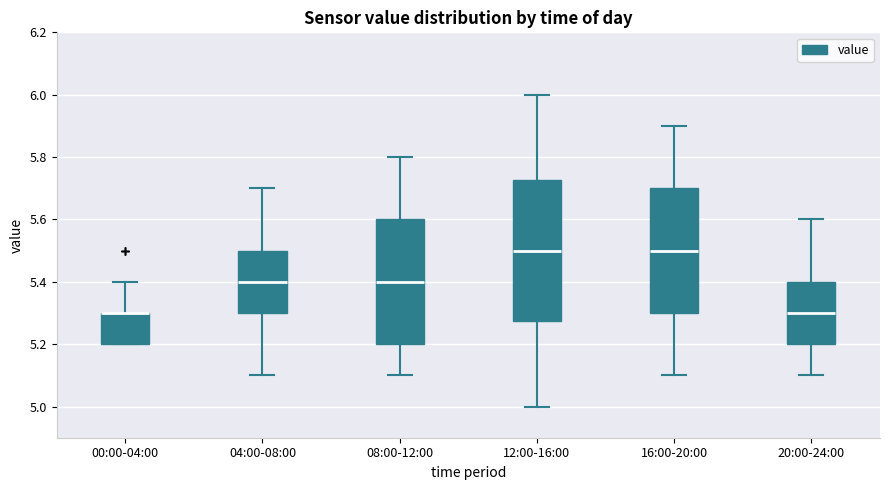

Reading left to right, read every box against the y-axis: the position of its median line, the range the box covers, and the ends of its whiskers. The values are not printed on the chart, so give them approximately, as read against the axis.

00:00-04:00: median 5.30 (drawn on the box's upper edge), box 5.20 to 5.30, whiskers 5.20 to 5.40
04:00-08:00: median 5.40, box 5.30 to 5.50, whiskers 5.10 to 5.70
08:00-12:00: median 5.40, box 5.20 to 5.60, whiskers 5.10 to 5.80
12:00-16:00: median 5.50, box 5.28 to 5.72, whiskers 5.00 to 6.00
16:00-20:00: median 5.50, box 5.30 to 5.70, whiskers 5.10 to 5.90
20:00-24:00: median 5.30, box 5.20 to 5.40, whiskers 5.10 to 5.60